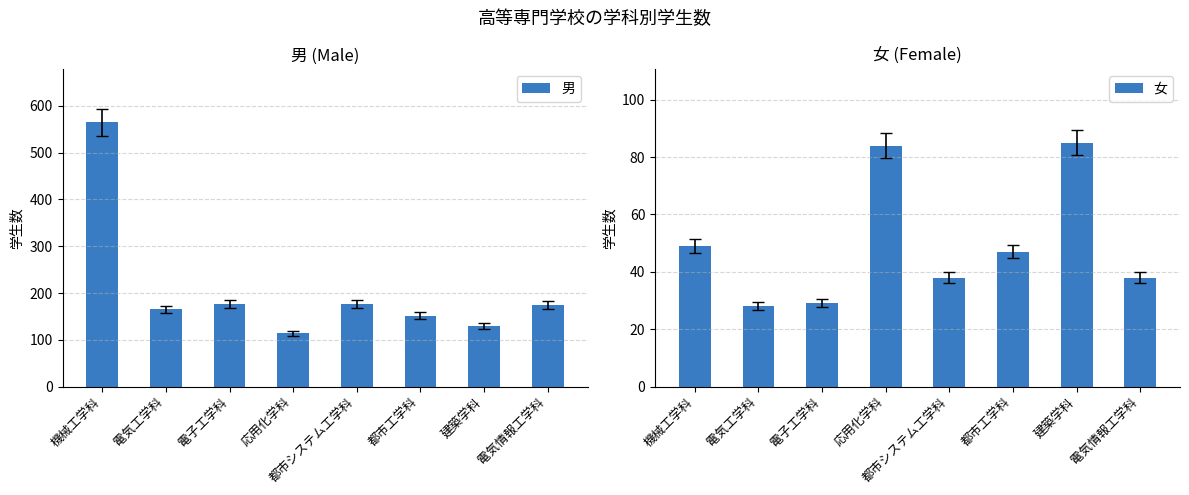

Between 電気情報工学科 and 都市工学科, which is larger?

電気情報工学科